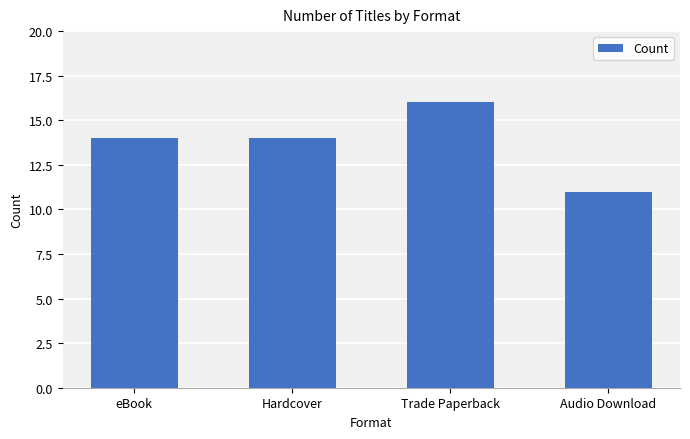

The chart shows a value of 20 at Hardcover. True or false?

False